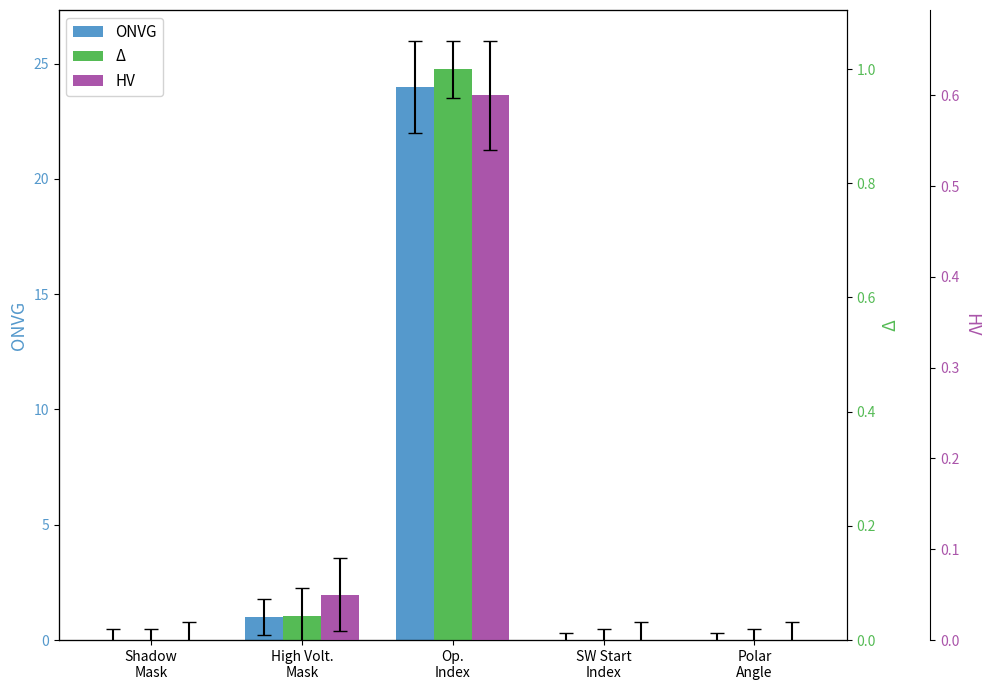

What is the label of the 3rd bar from the right?

Op.
Index